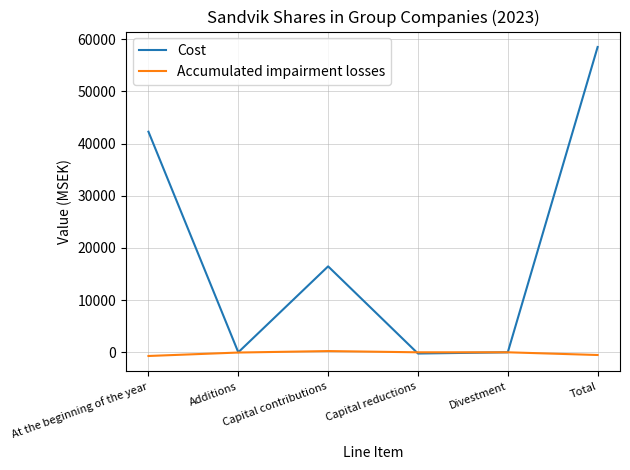

What is the difference between the second highest and second lowest values in the Accumulated impairment losses series?

518